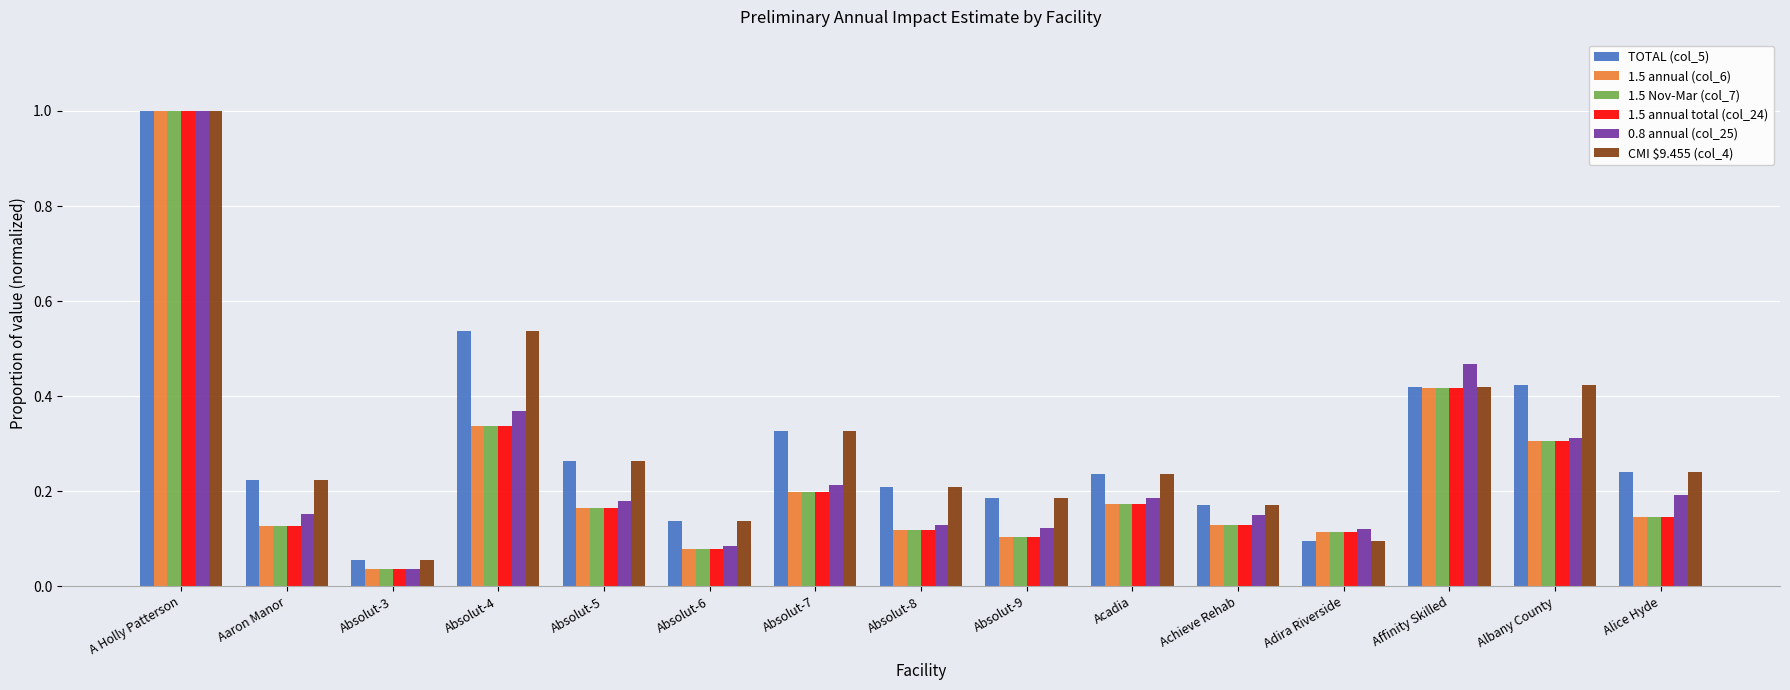

What is the label of the 8th bar from the right?

Absolut-8